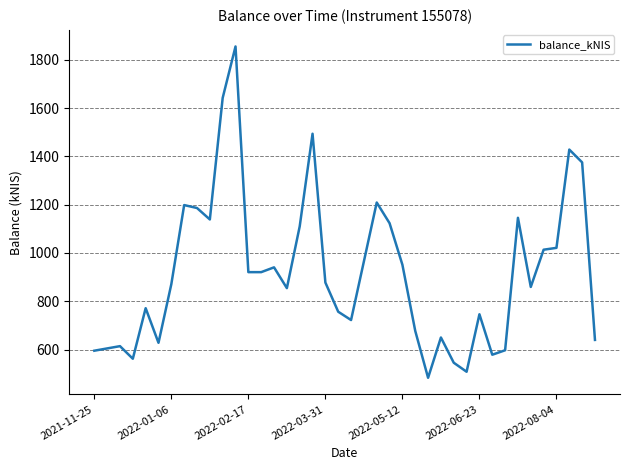

What is the maximum value shown in the chart?

1855.0